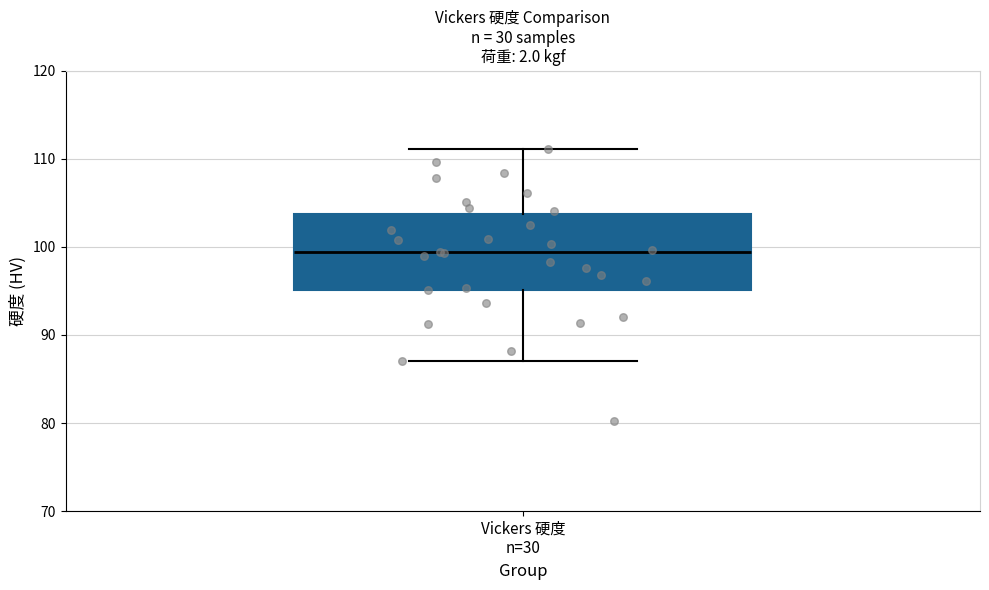

Transcribe this box plot: give where the median line is, the range the box spans, and where the two whiskers end, as read against the y-axis. The values are not printed on the chart, so give them approximately, as read against the axis.

median 99, box 95 to 104, whiskers 87 to 111